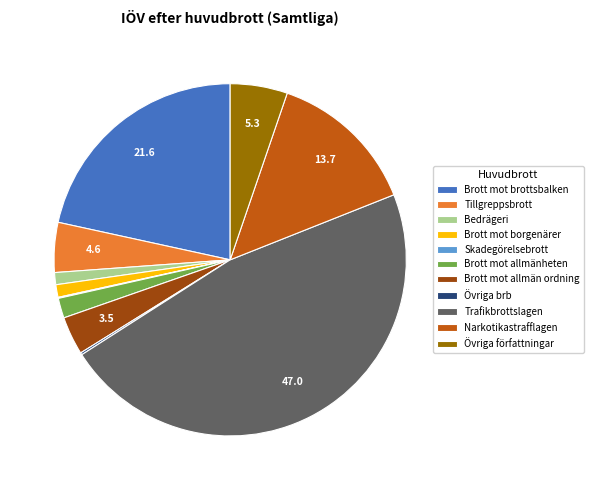

What is the largest slice in the pie chart?

Trafikbrottslagen